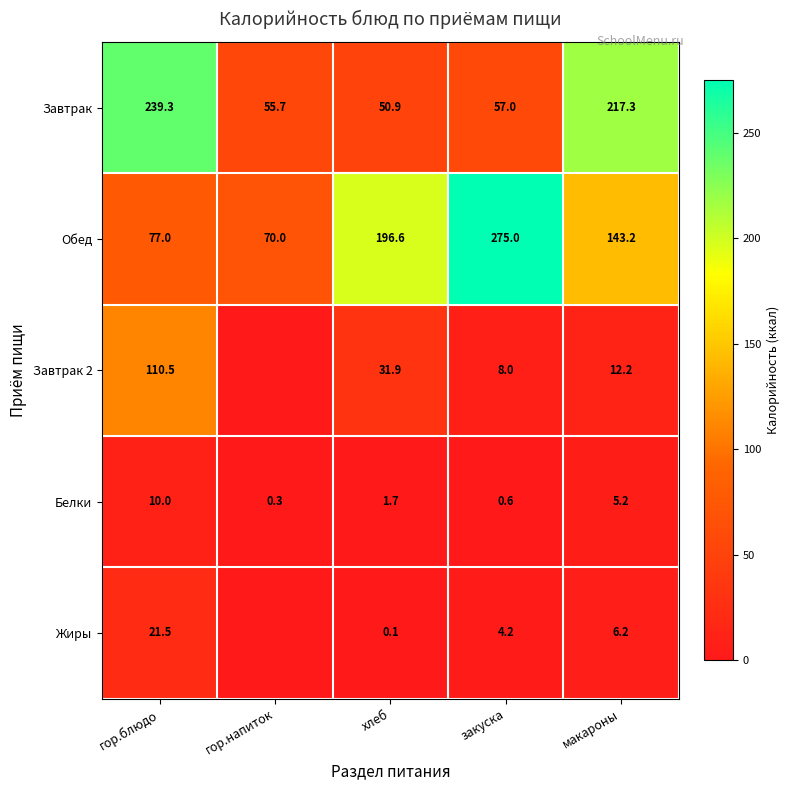

How many values in the Завтрак series are below 57?

2